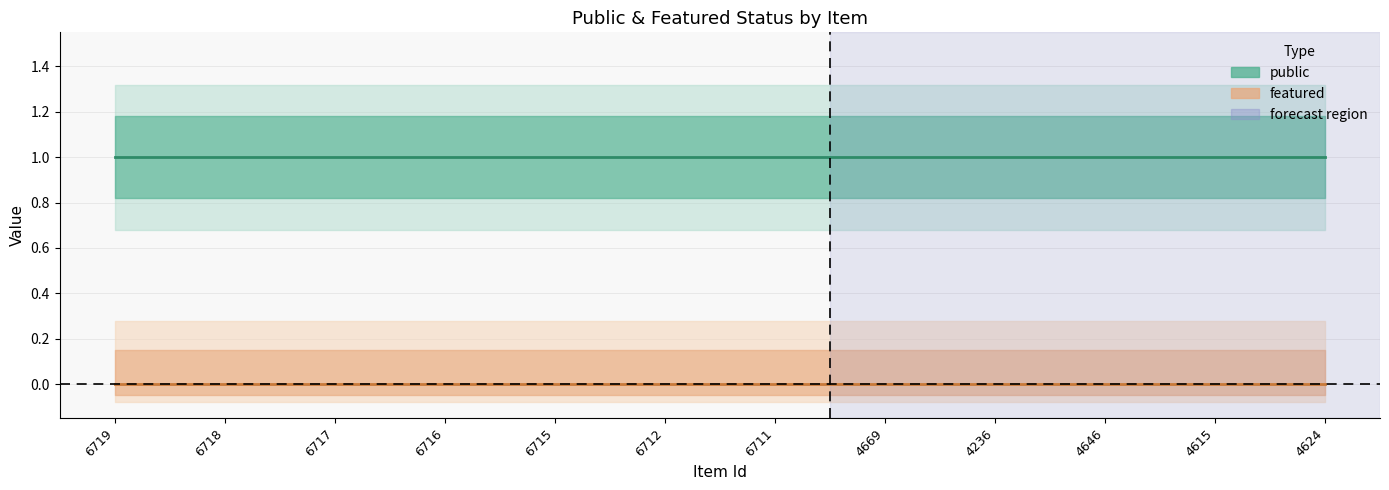

Which series has the largest range (max minus min)?

public